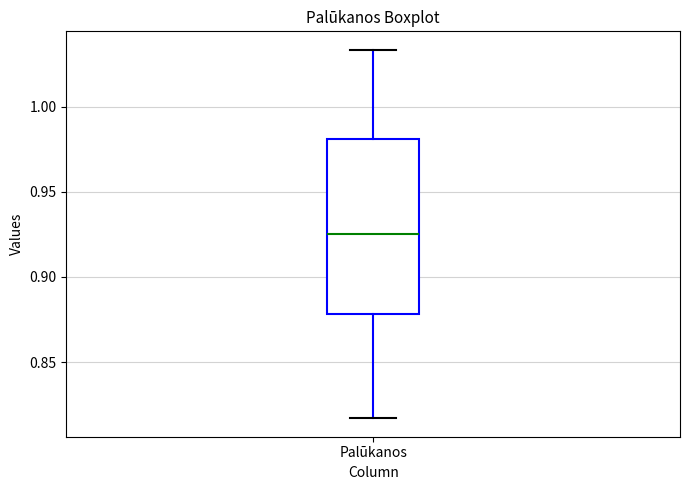

Read this box plot against the y-axis: the position of the median line, the range covered by the box, and the ends of both whiskers. The values are not printed on the chart, so give them approximately, as read against the axis.

median 0.925, box 0.880 to 0.980, whiskers 0.815 to 1.035